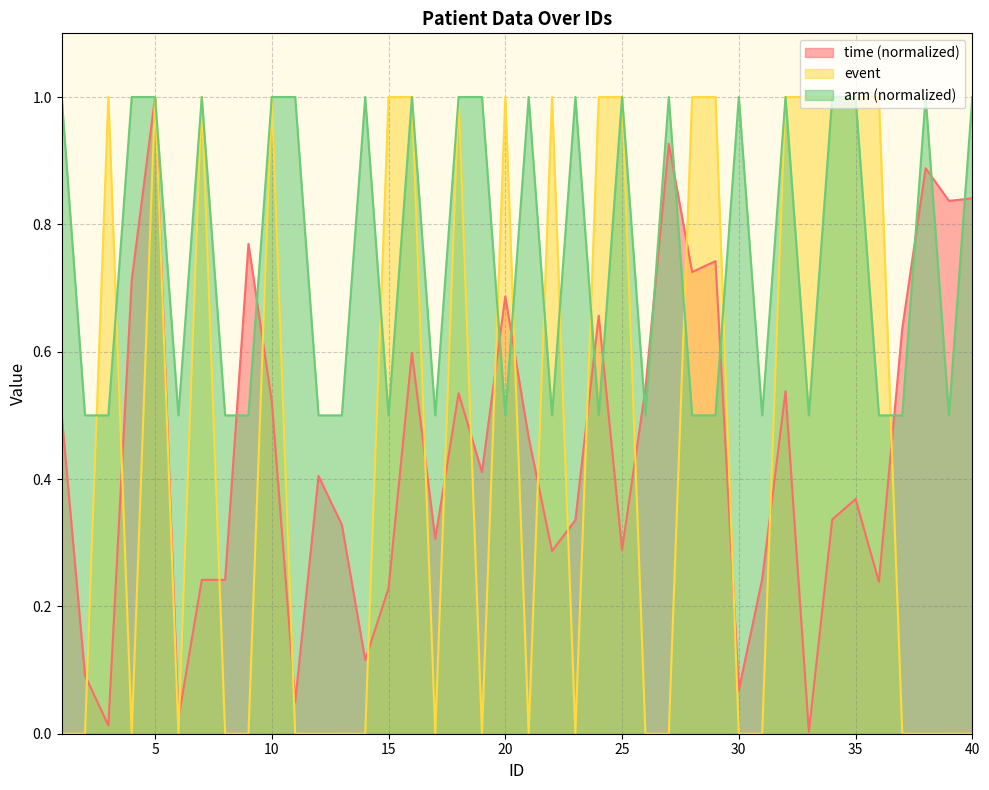

The time series shows 0.7 at 29. True or false?

True